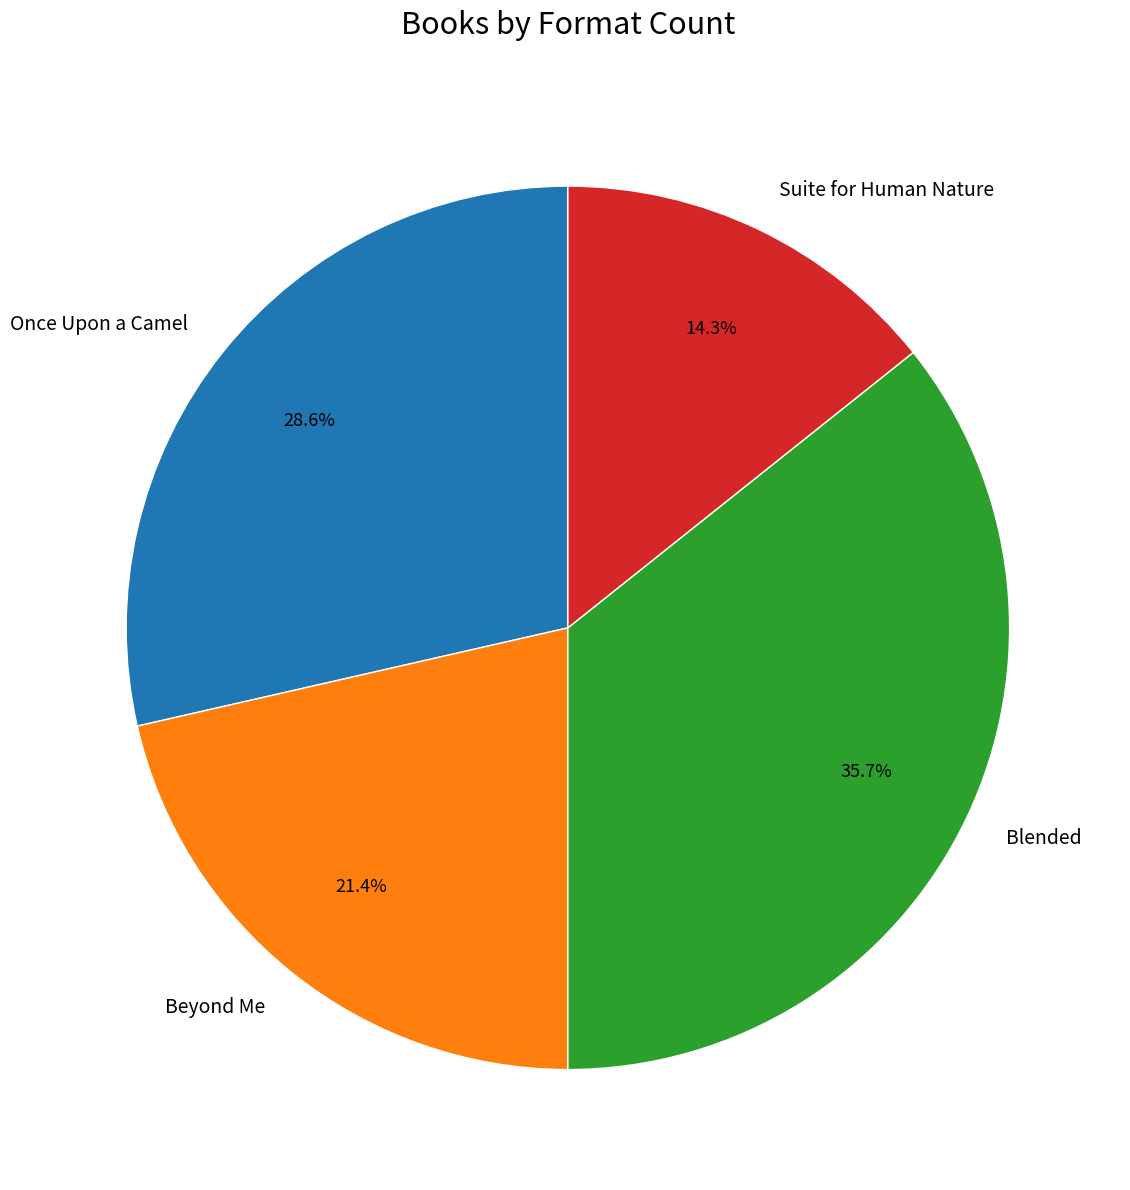

Which category has the biggest portion of the pie?

Blended